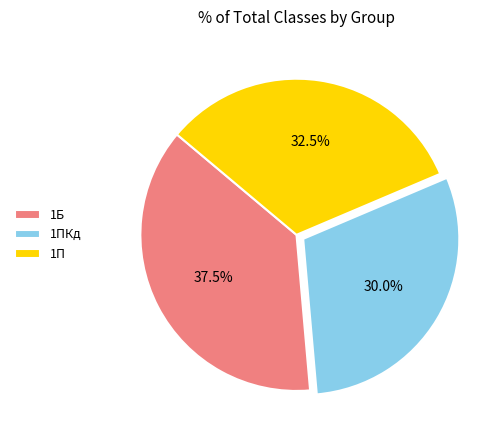

Which category has the biggest portion of the pie?

1Б